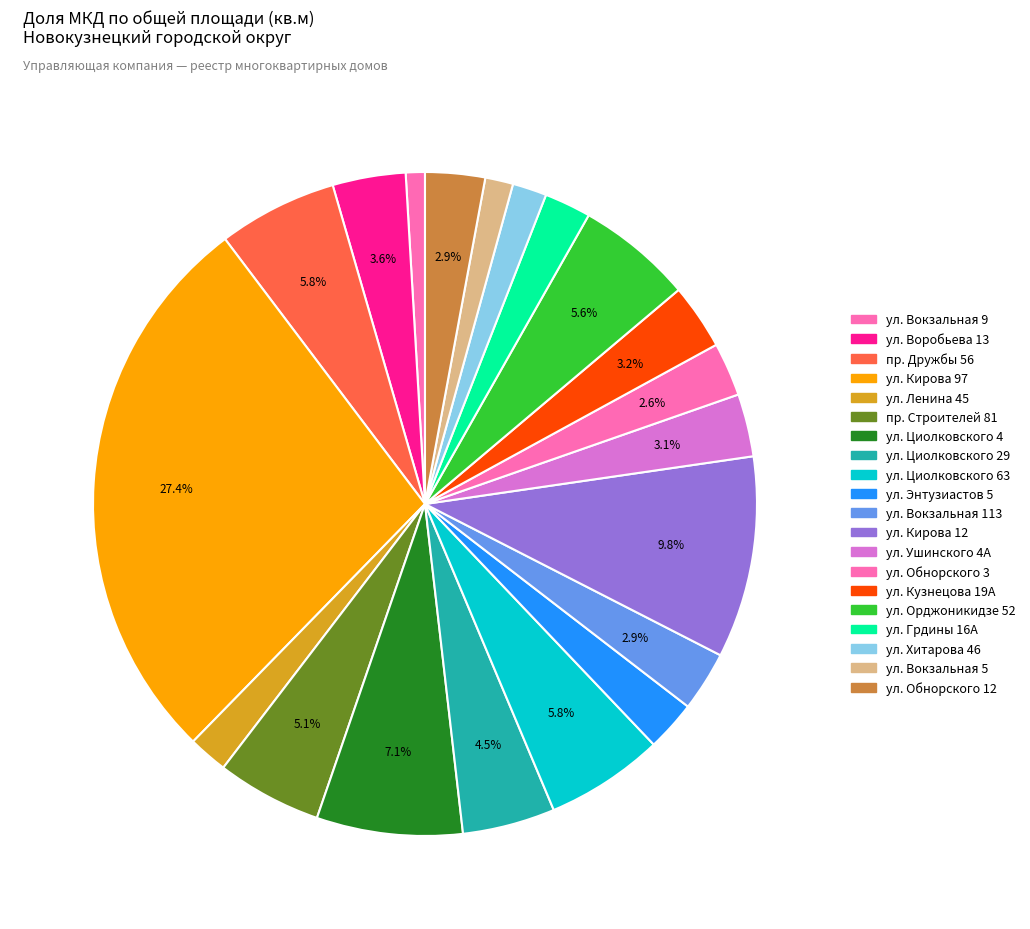

Which has a higher value, ул. Грдины 16А or ул. Обнорского 3?

ул. Обнорского 3